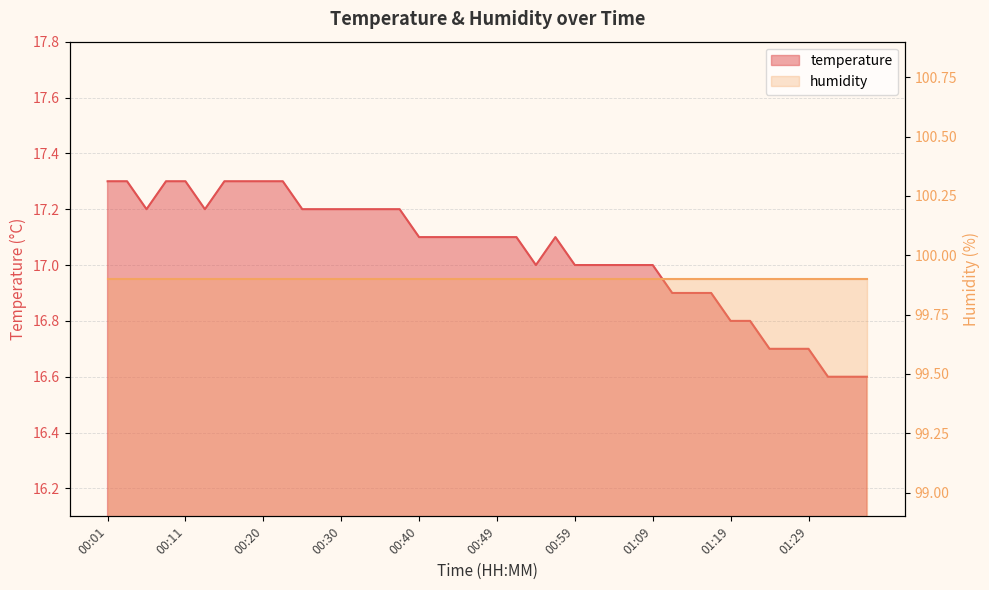

What position from the left is 00:01?

1